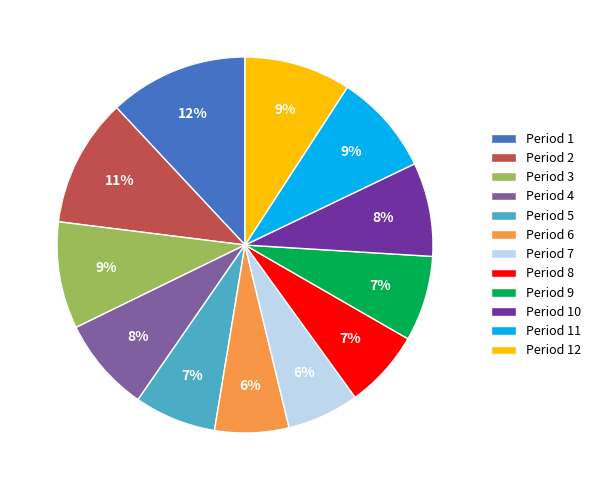

True or false: Period 11 accounts for 17% of the total.

False